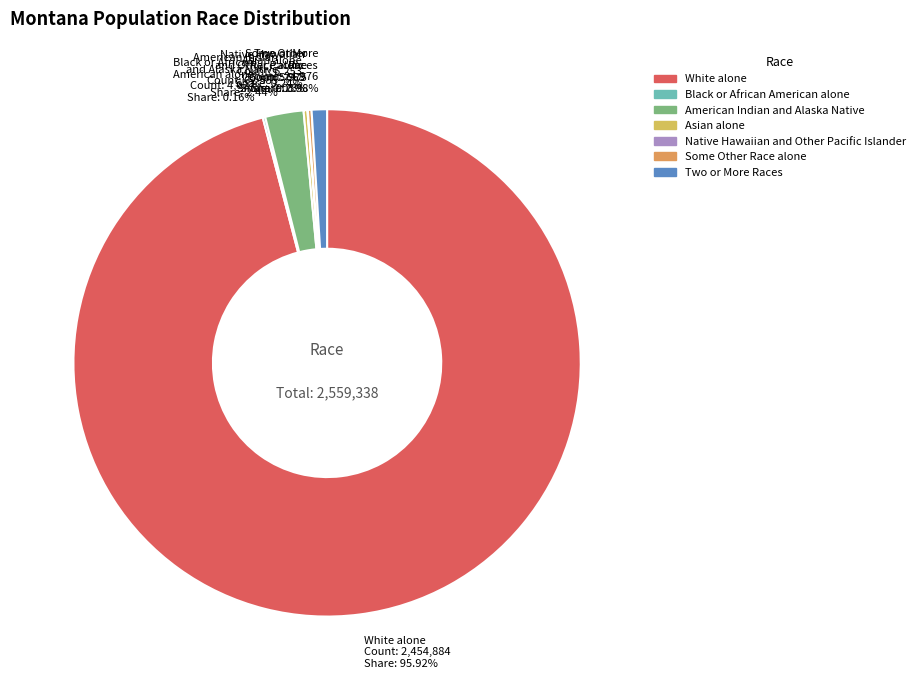

What is the change in value from American Indian and Alaska Native to Asian alone?

-56302